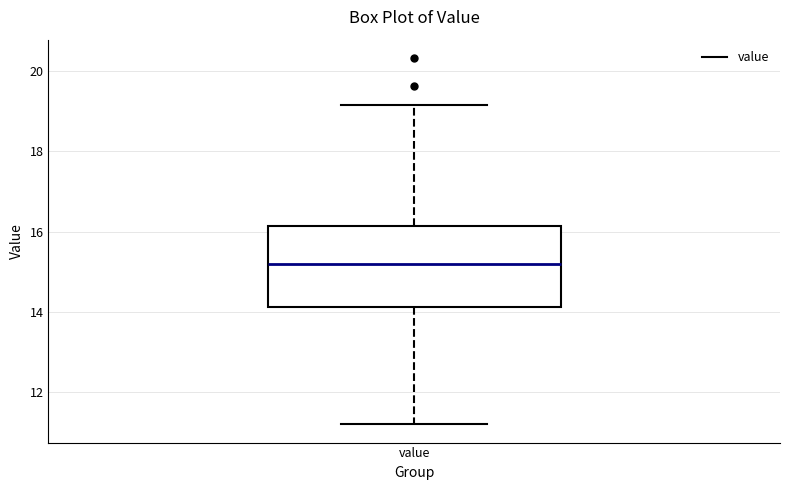

Read this box plot against the y-axis: the position of the median line, the range covered by the box, and the ends of both whiskers. The values are not printed on the chart, so give them approximately, as read against the axis.

median 15.2, box 14.2 to 16.2, whiskers 11.2 to 19.2